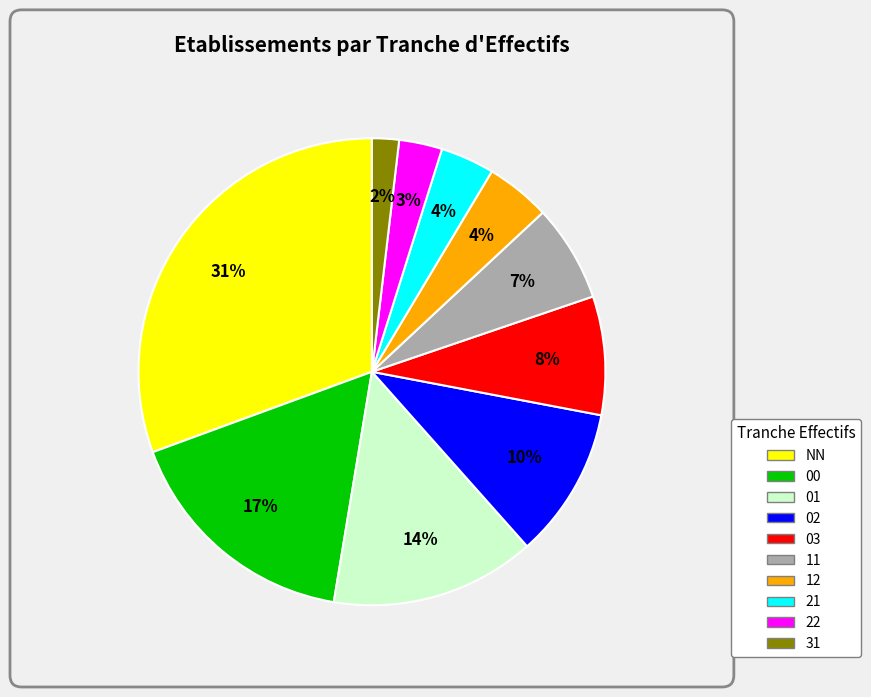

To the nearest percent, what is the average slice percentage?

10%